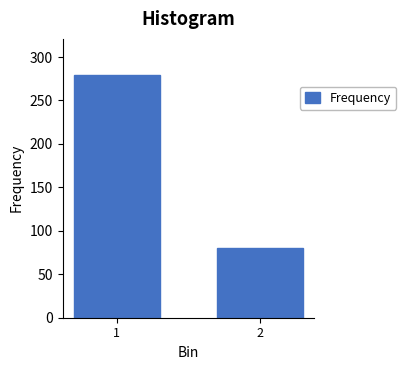

Reading left to right, list all the values displayed in this chart.

1=279	2=80